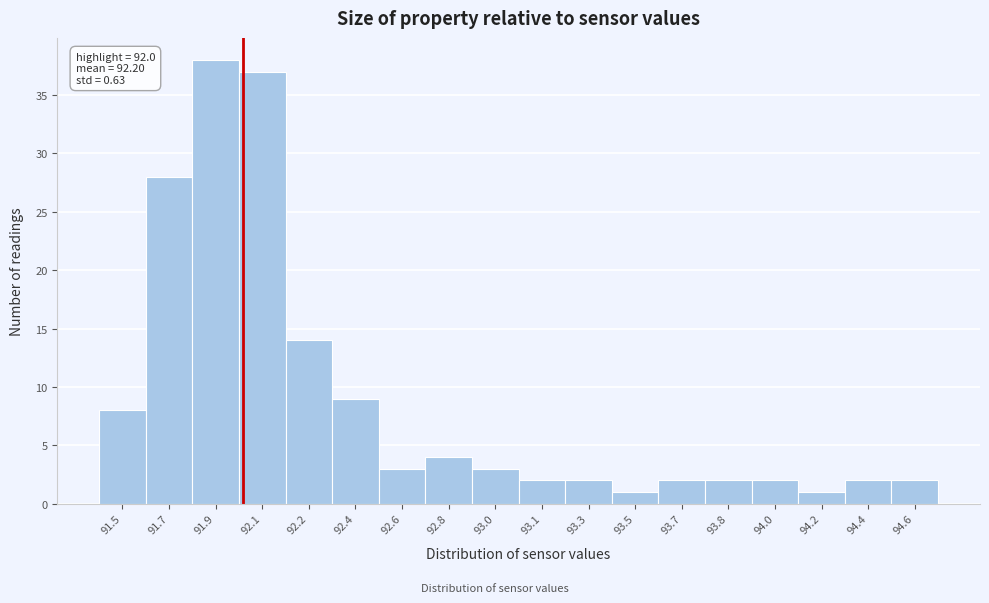

Reading right to left, transcribe all the data shown in this chart.

94.6=2	94.4=2	94.2=1	94.0=2	93.8=2	93.7=2	93.5=1	93.3=2	93.1=2	93.0=3	92.8=4	92.6=3	92.4=9	92.2=14	92.1=37	91.9=38	91.7=28	91.5=8